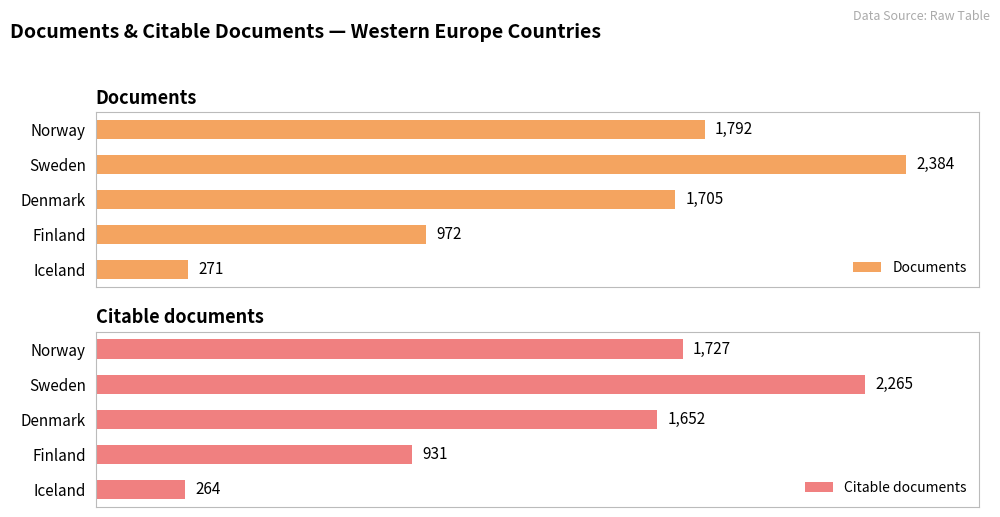

Where is Documents nearest to the value 1327?

Finland